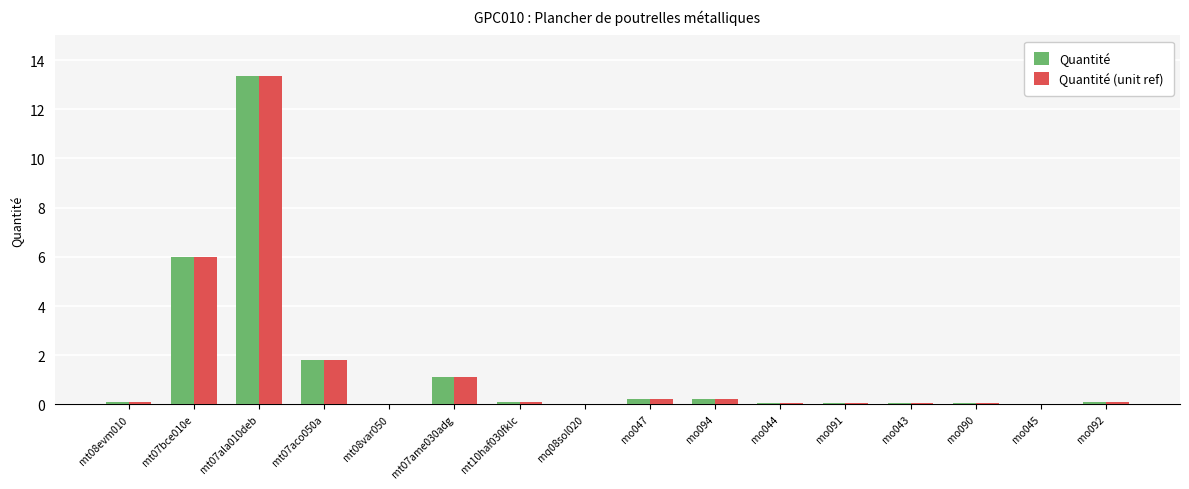

Which label corresponds to the largest value in the chart?

mt07ala010deb